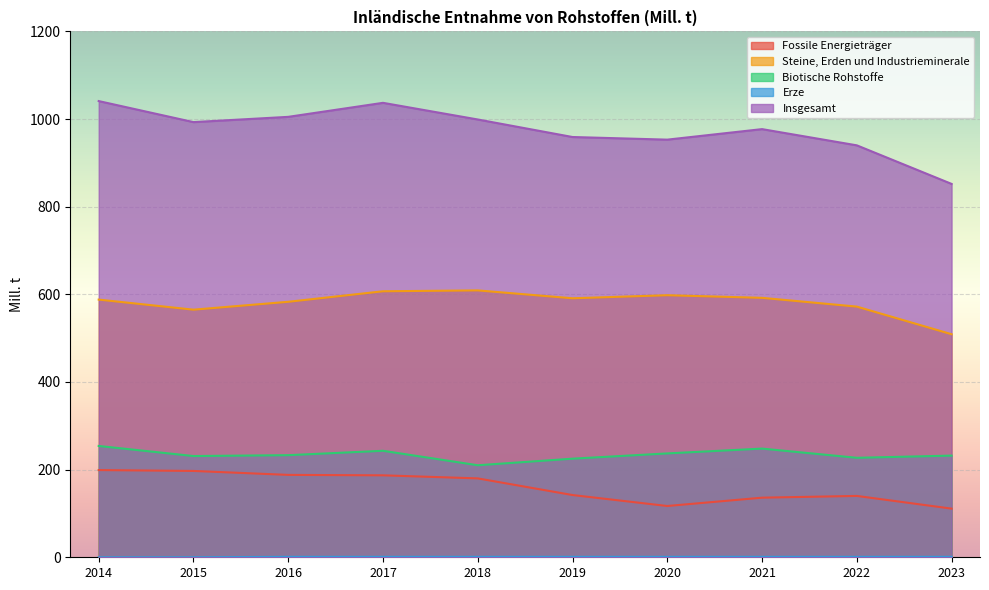

What is the difference between the second highest and minimum values in the Biotische Rohstoffe series?

38